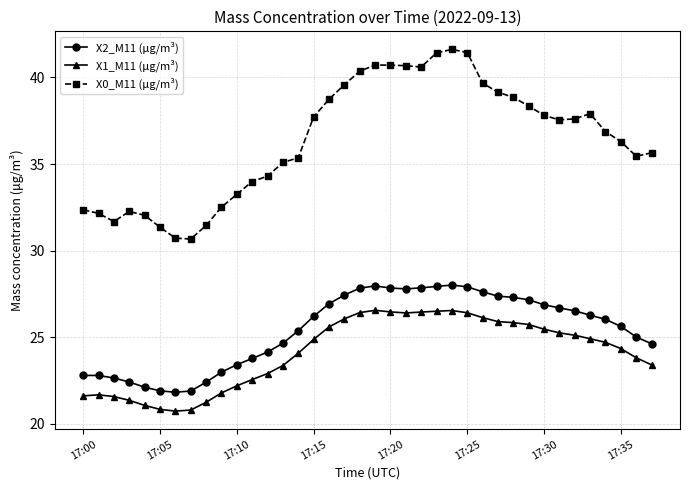

Which series has the widest spread of values?

X0_M11 (μg/m³)